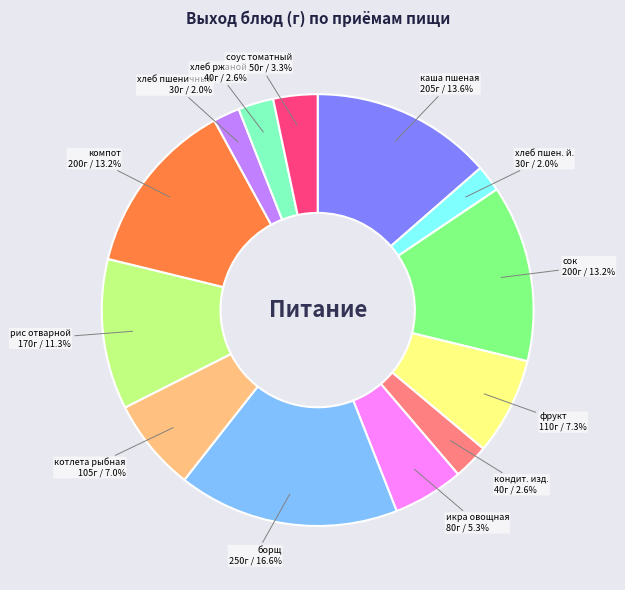

Is it true that котлета рыбная is 19% of the pie?

False